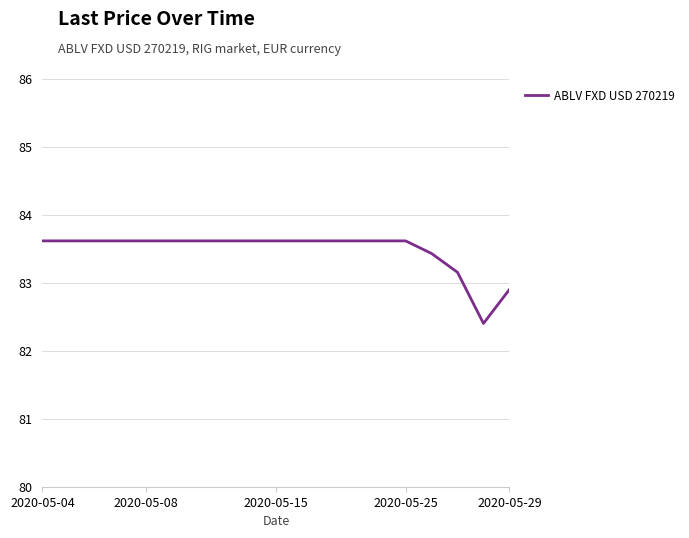

What is the difference between the maximum and minimum values?

1.2